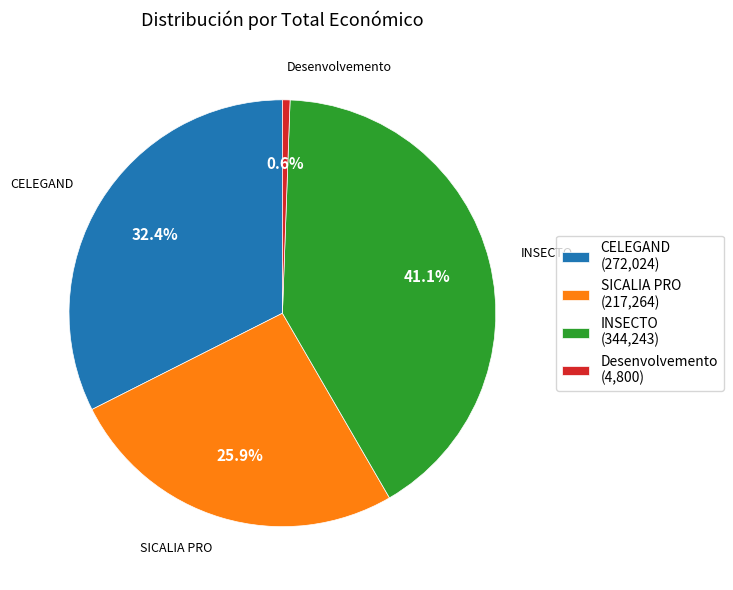

Is INSECTO the majority of the pie?

No